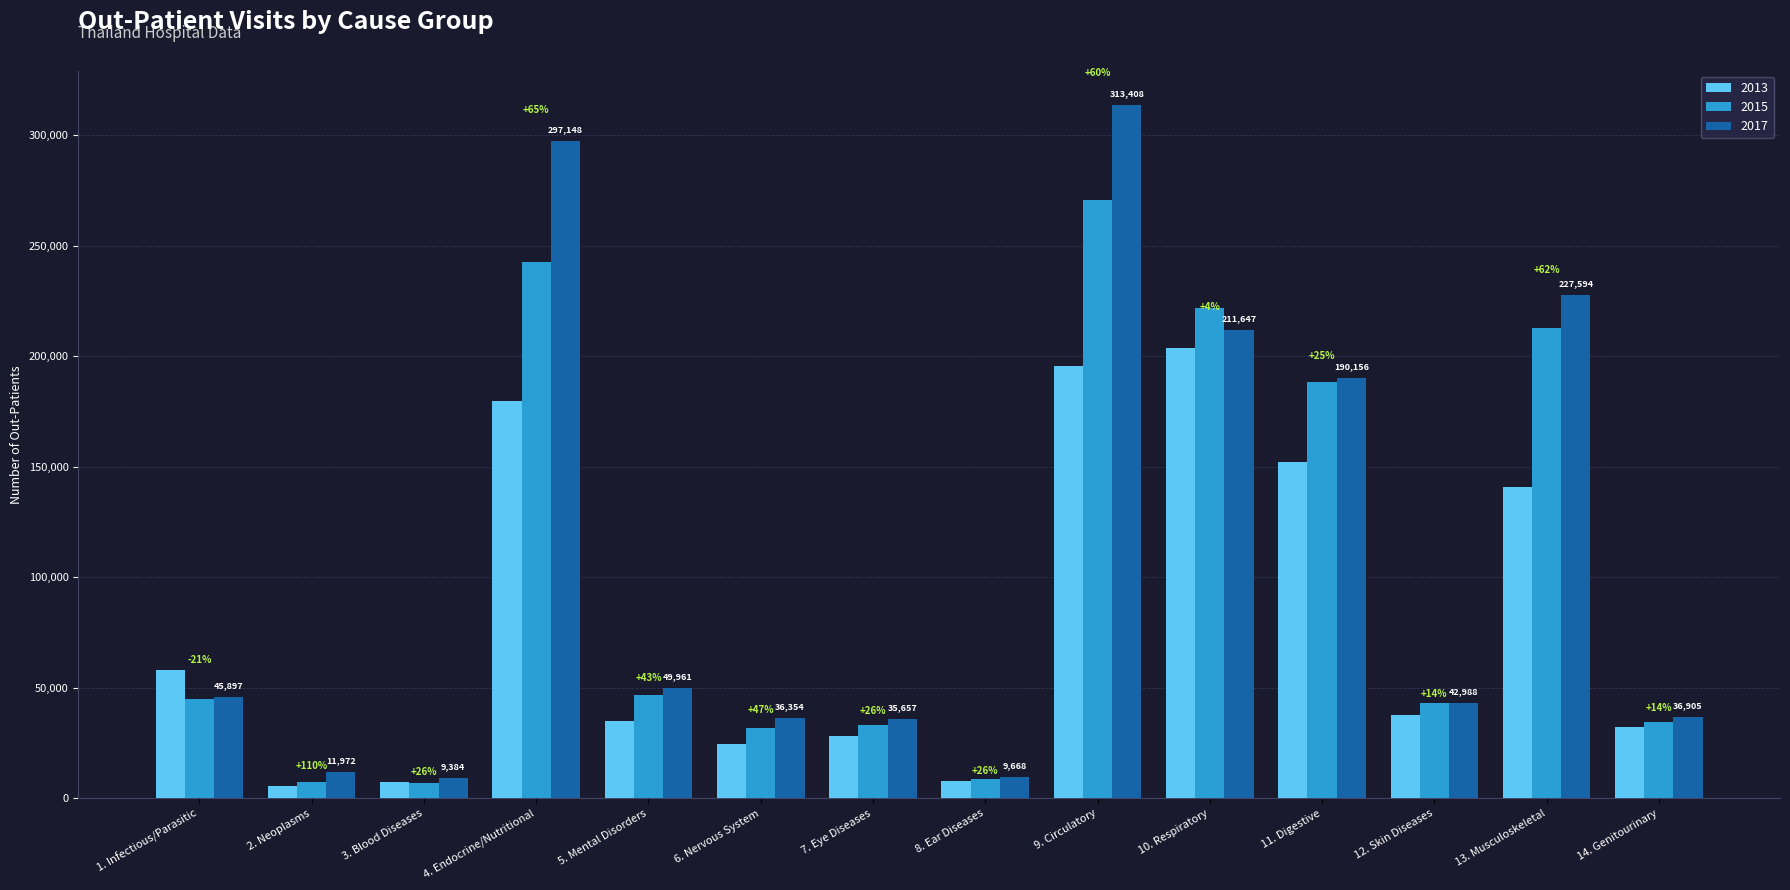

At which label is 2017 closest to 161396?

11. Digestive